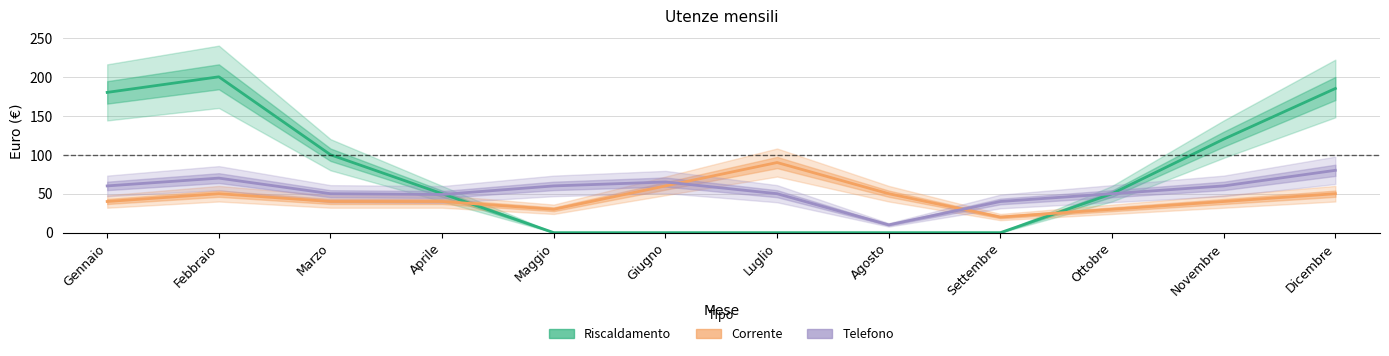

List the series in order of their overall mean, highest first.

Riscaldamento, Telefono, Corrente